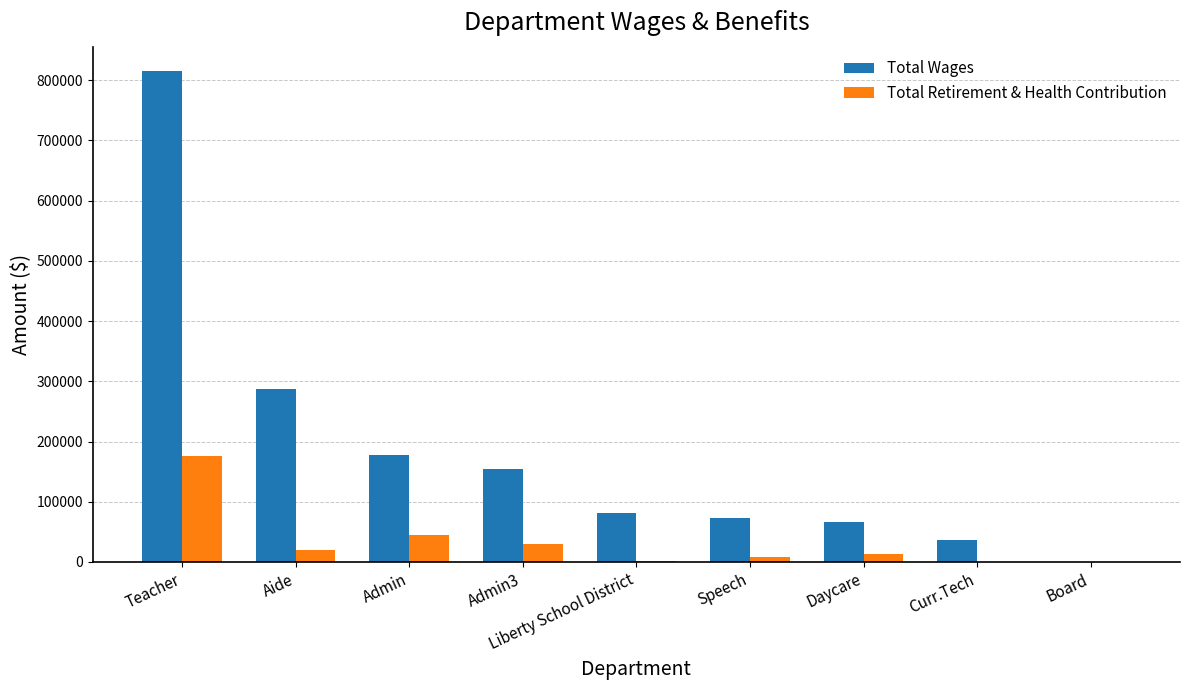

Between Admin and Speech, which series saw the biggest shift?

Total Wages